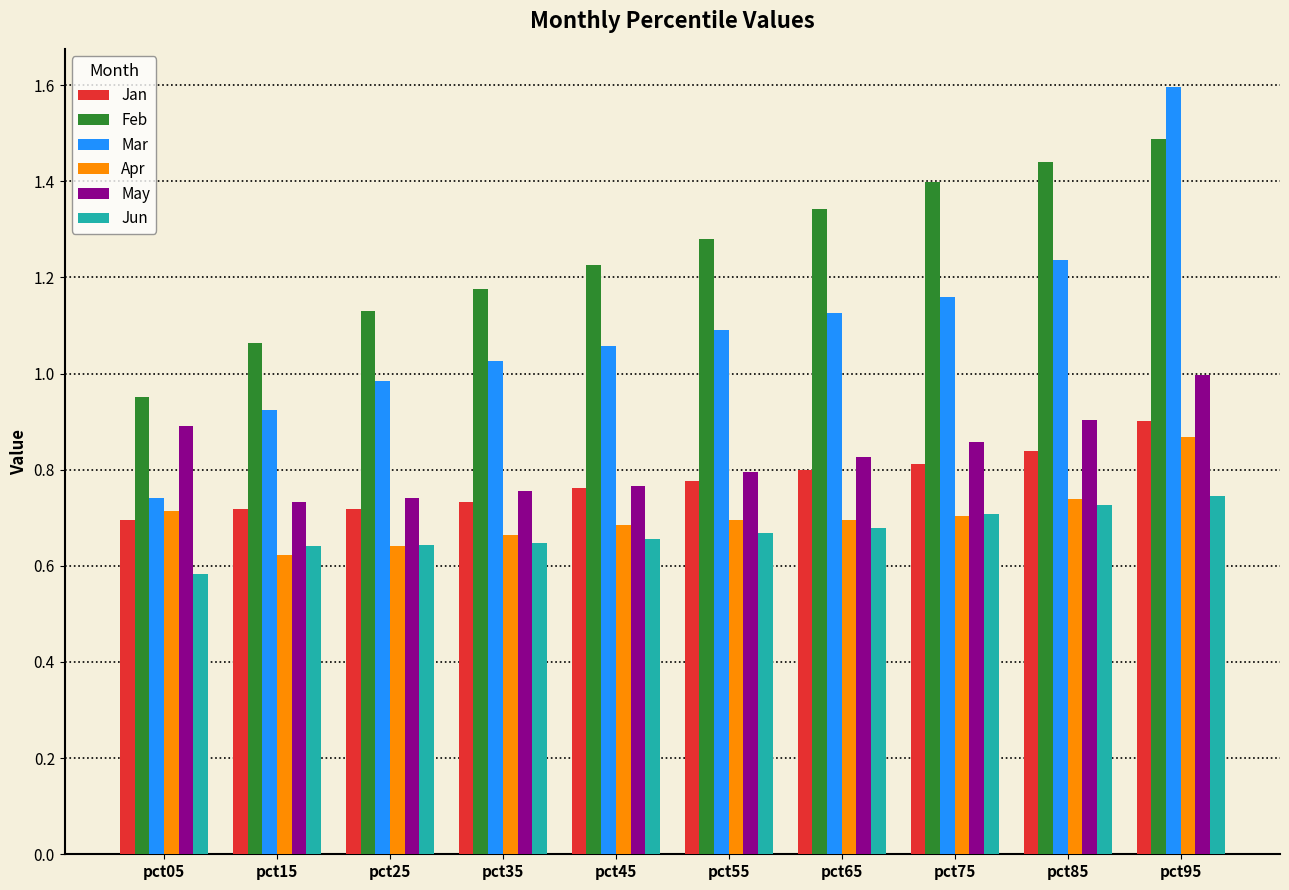

Where is Jun nearest to the value 0?

pct05